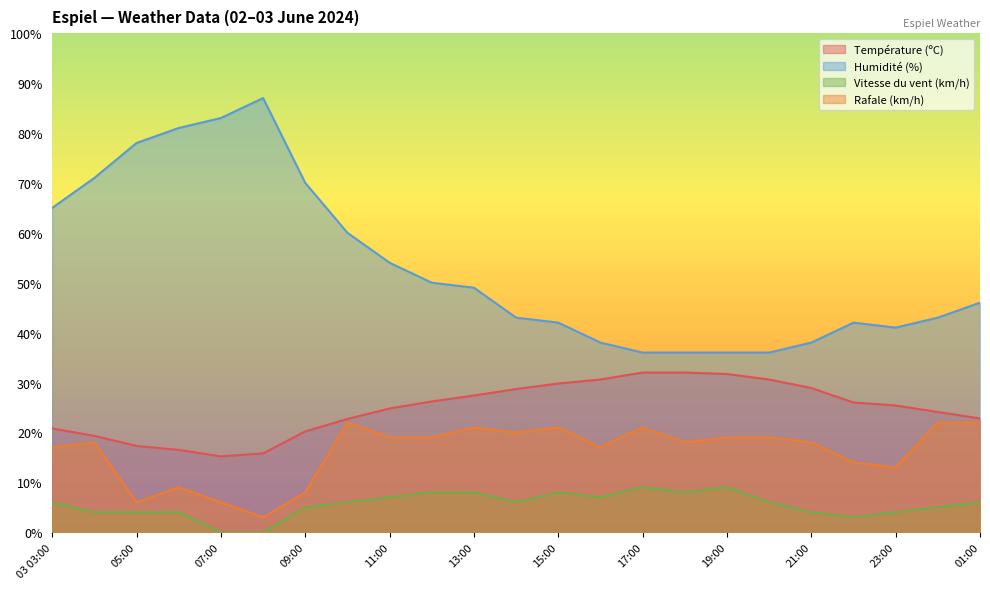

Is it true that Humidité (%) equals 0.2 at 20:00?

False